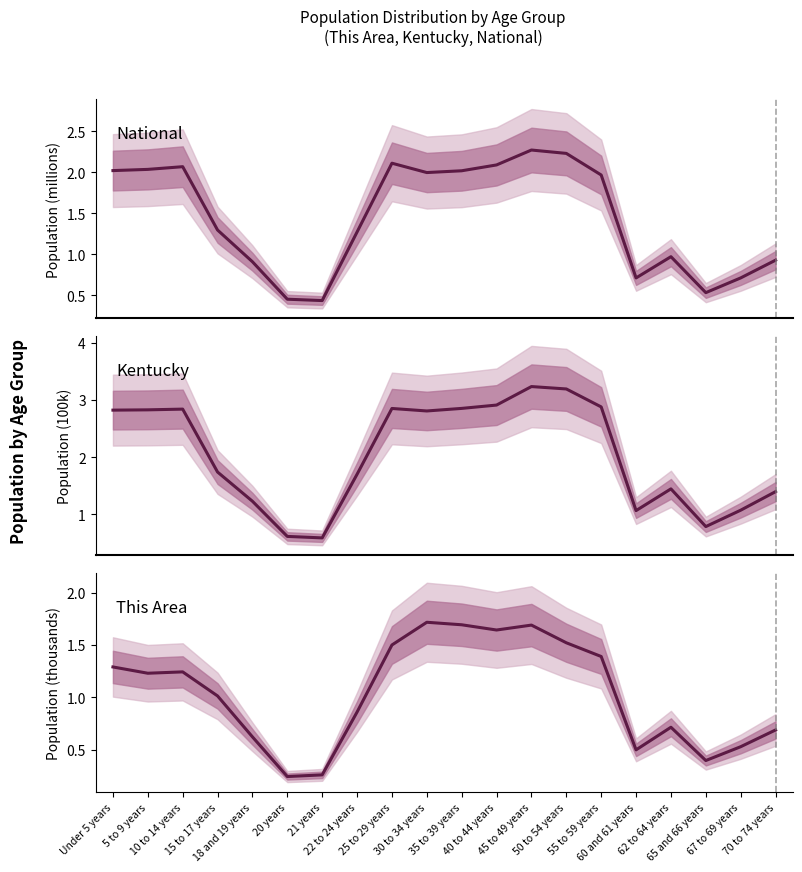

What is the label of the 14th point from the left?

50 to 54 years